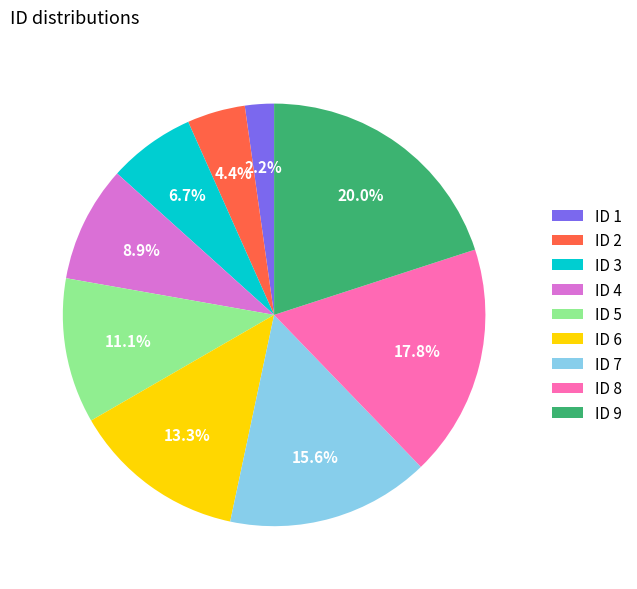

Does ID 4 represent more than half of the total?

No